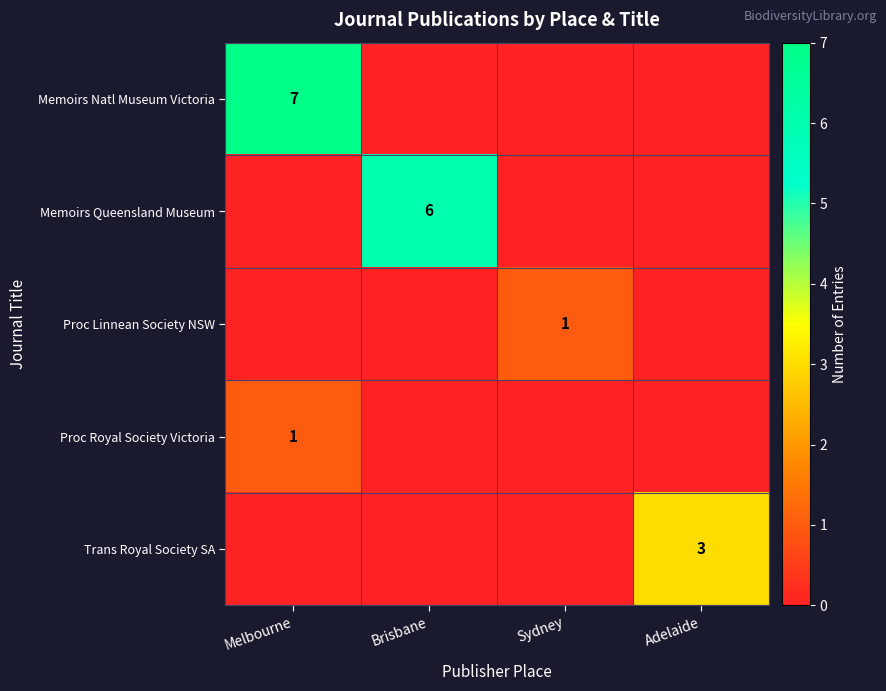

Is it true that Trans Royal Society SA equals 3 at Adelaide?

True